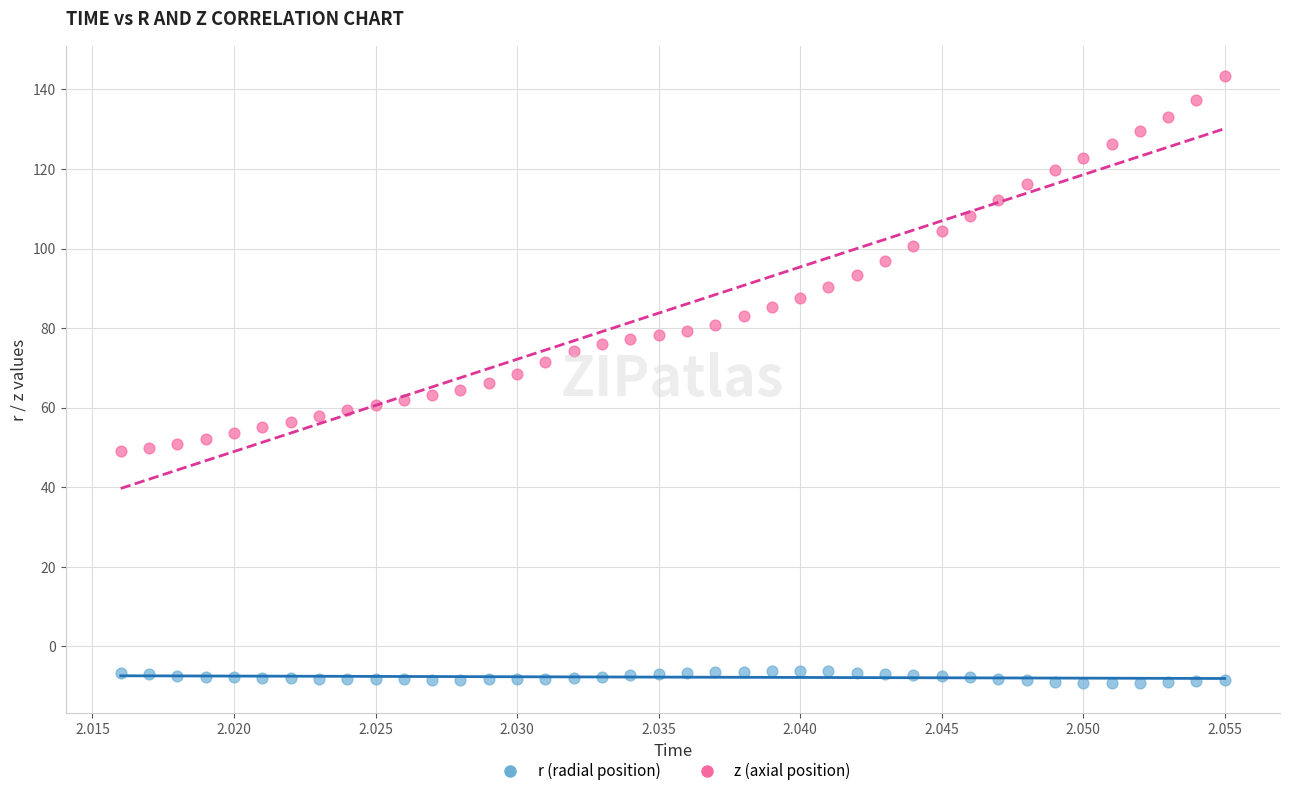

What are all the series names shown in the legend?

r (radial position), z (axial position)